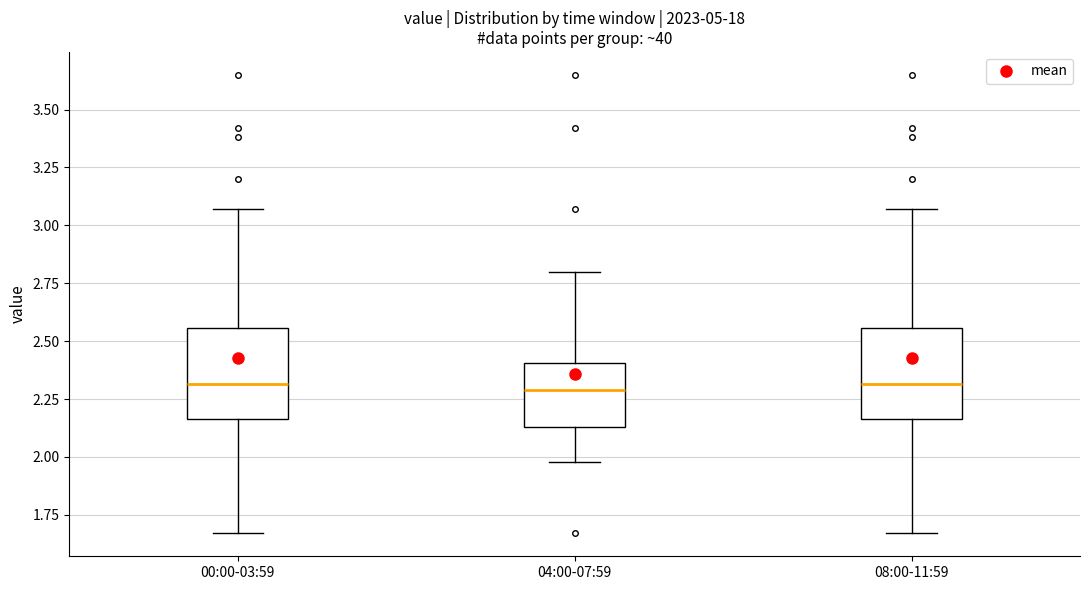

Reading left to right, read every box against the y-axis: the position of its median line, the range the box covers, and the ends of its whiskers. The values are not printed on the chart, so give them approximately, as read against the axis.

00:00-03:59: median 2.30, box 2.15 to 2.55, whiskers 1.65 to 3.05
04:00-07:59: median 2.30, box 2.15 to 2.40, whiskers 2.00 to 2.80
08:00-11:59: median 2.30, box 2.15 to 2.55, whiskers 1.65 to 3.05